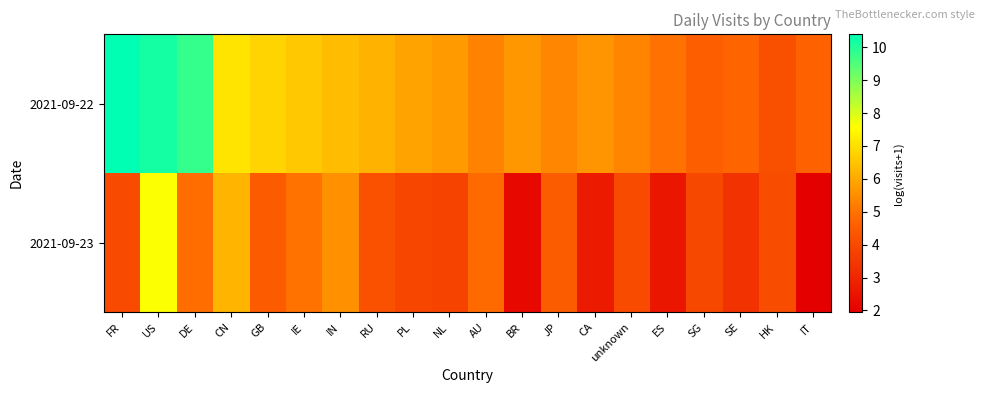

How many data points does each series have?

20